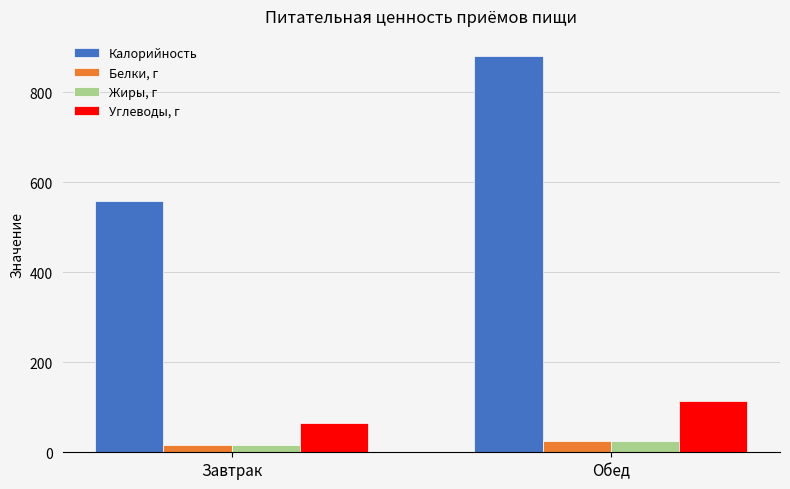

How many bars are there in each group?

4